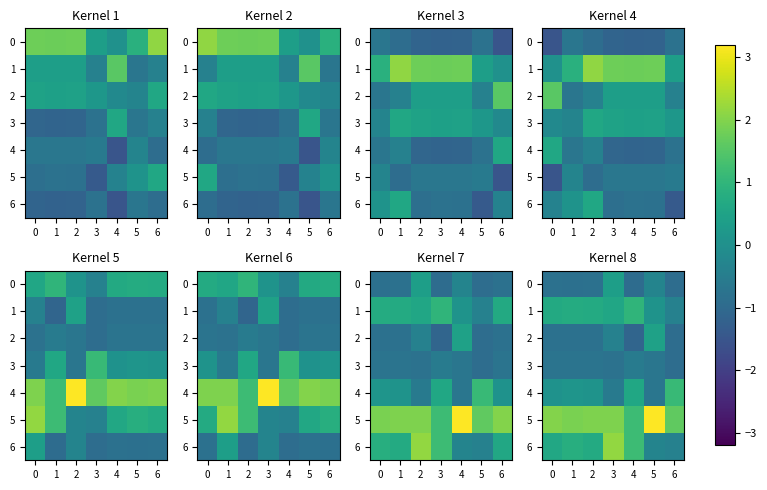

Is it true that 0 equals -1.6 at 4?

False